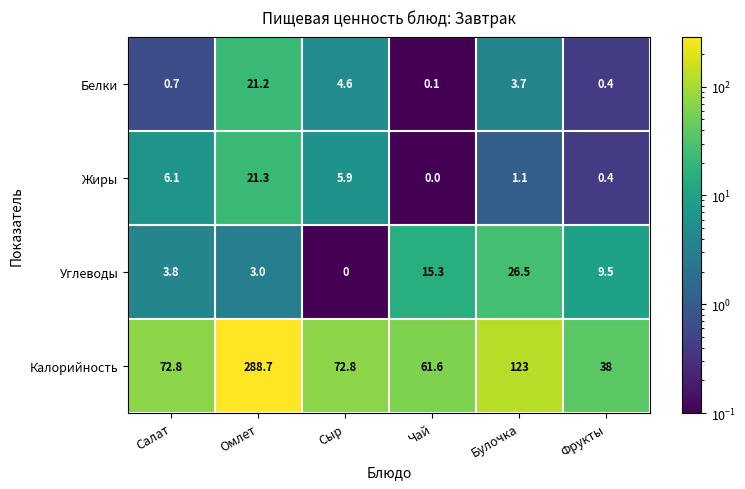

At which label does Углеводы reach its peak?

Булочка